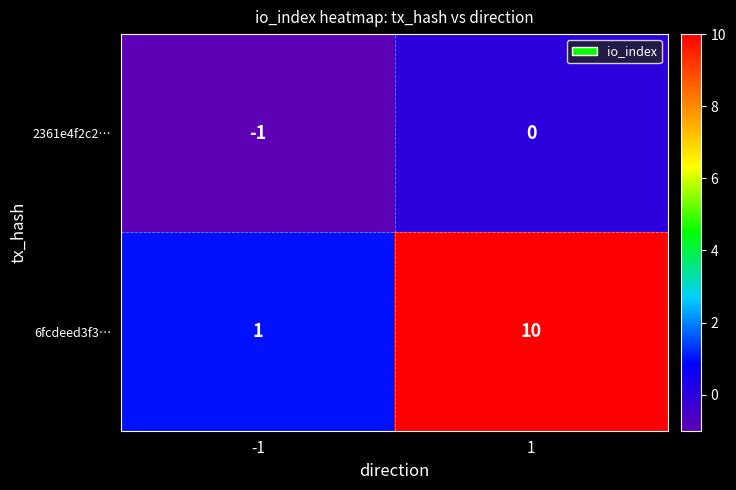

Rank the series by their maximum value, from highest to lowest.

6fcdeed3f3…, 2361e4f2c2…